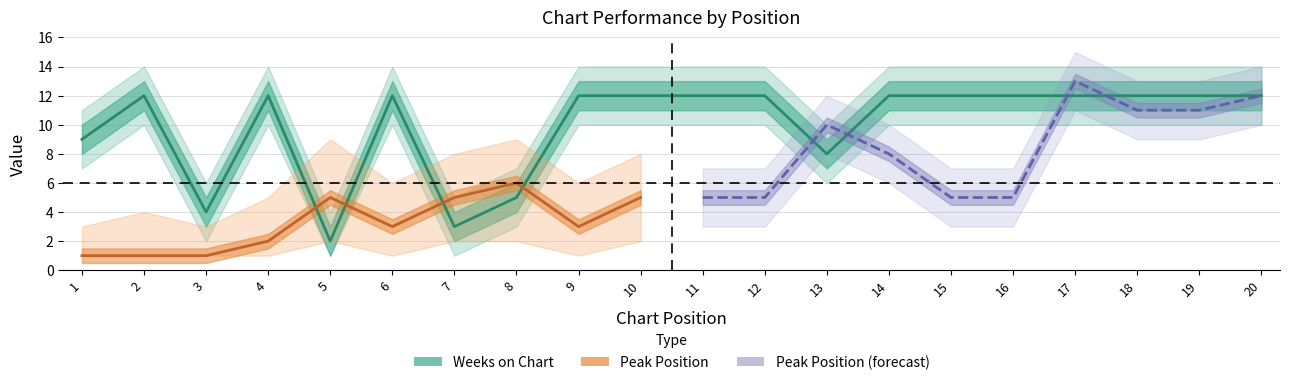

At which label is Peak Position closest to 7?

8